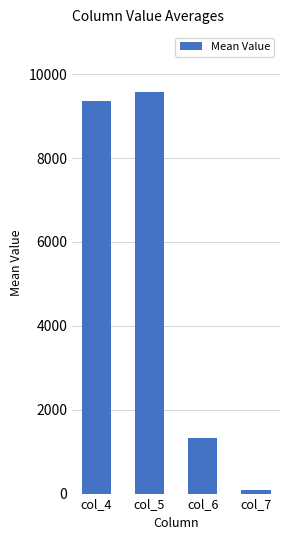

Reading left to right, list all the values displayed in this chart.

col_4=9367.2	col_5=9569.4	col_6=1332.4	col_7=86.1